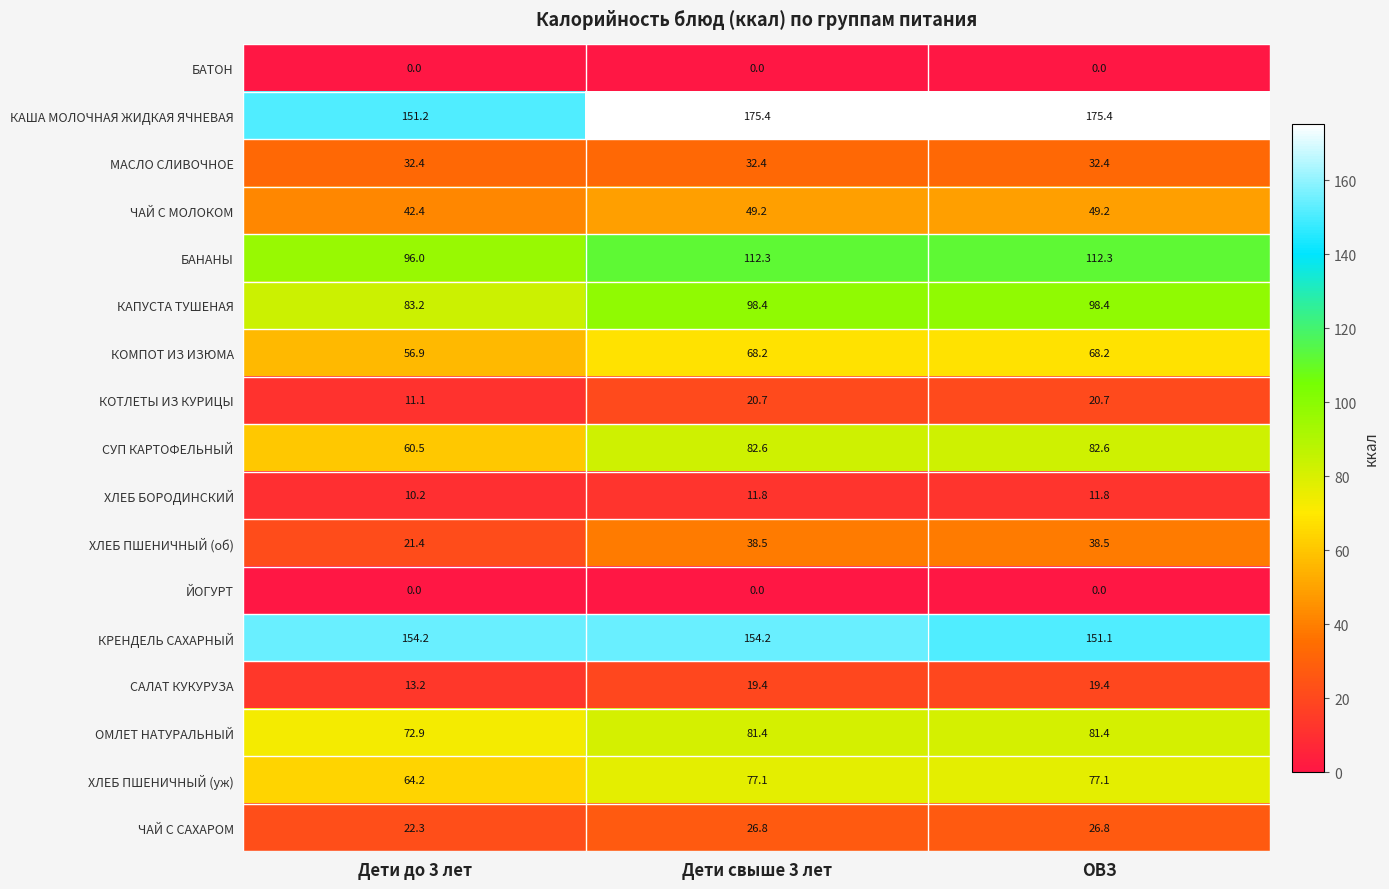

What is the spread (max minus min) of values at ОВЗ?

175.4